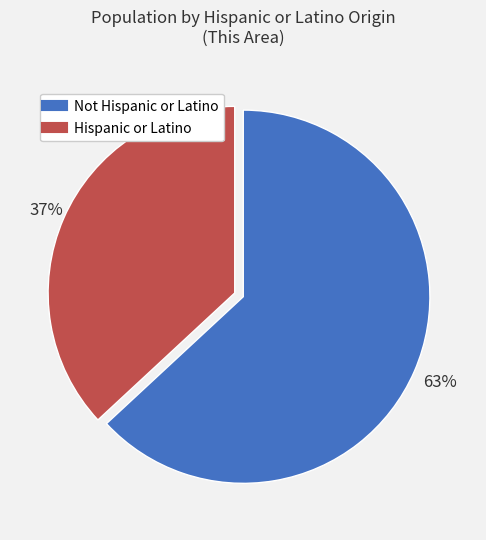

To the nearest percent, what percentage of the pie is Not Hispanic or Latino?

63%